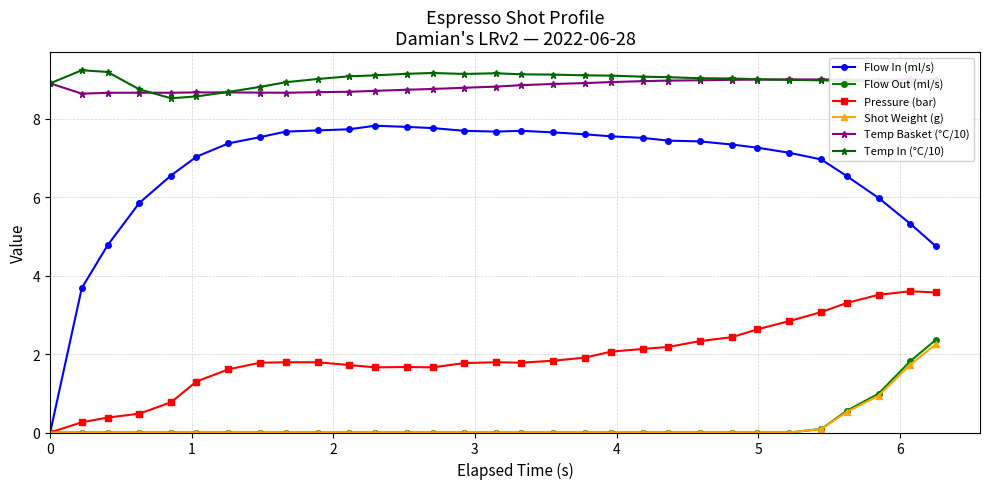

What is the value of the Flow In (ml/s) point at the 8th from the left?

7.5